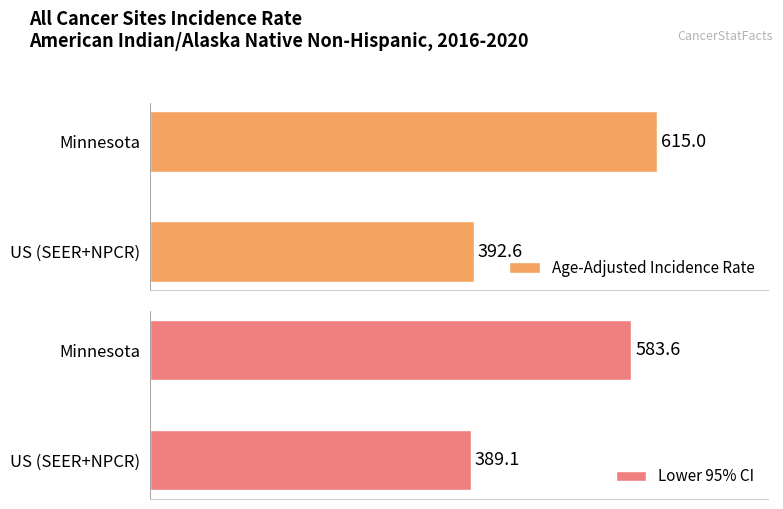

Reading right to left, what are all the values shown in this chart?

Age-Adjusted Incidence Rate: 392.6	615.0
Lower 95% CI: 389.1	583.6